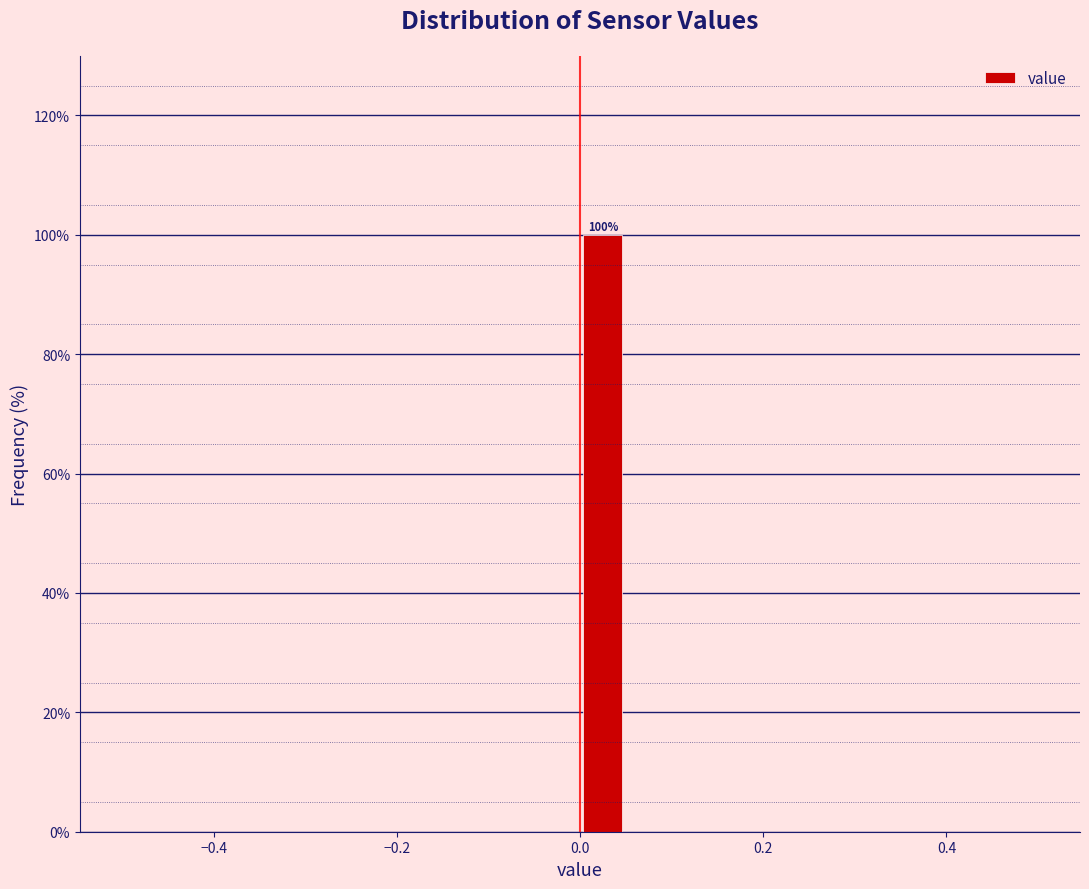

Read against the x-axis, roughly where is the centre of the tallest bar?

0.02